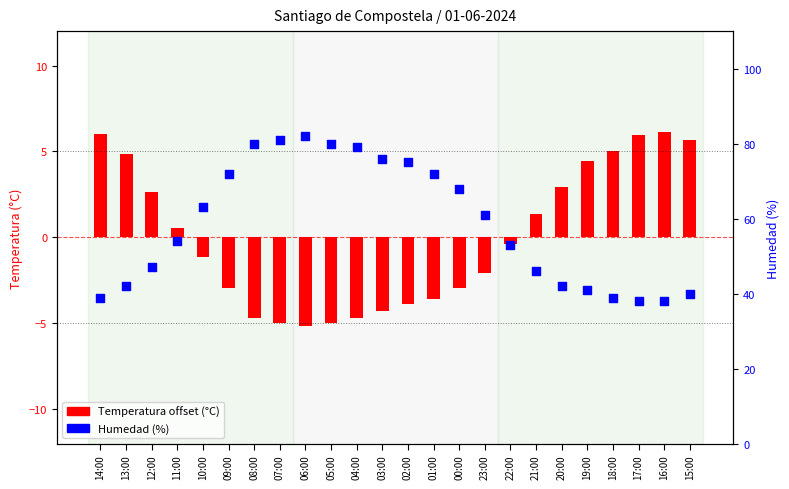

Which series has the largest total across all categories?

Humedad (%)